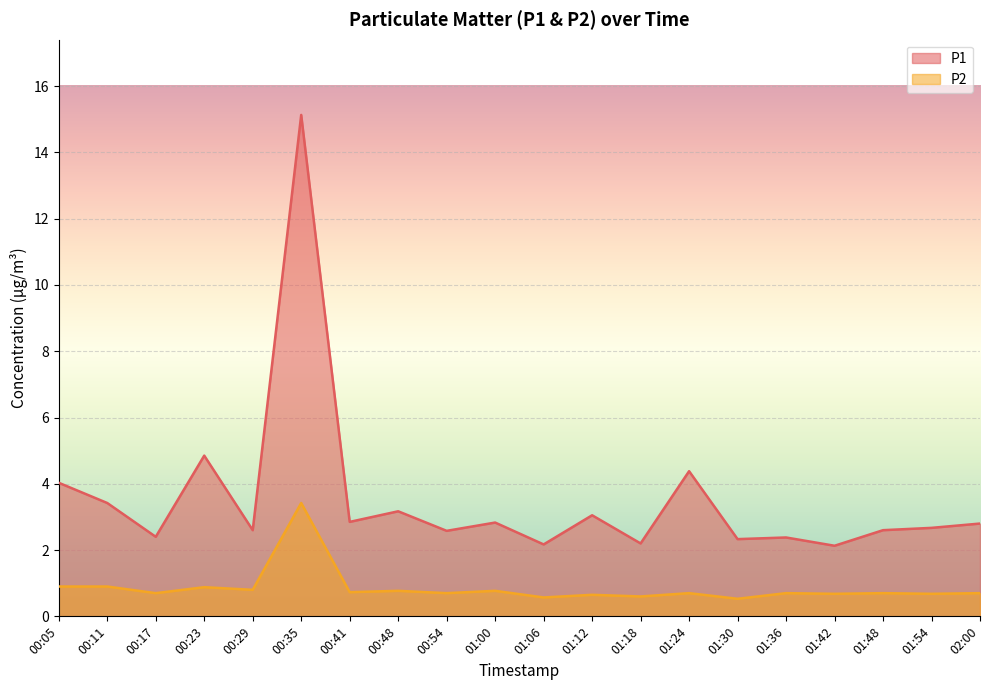

At how many categories does at least one series exceed 3?

7